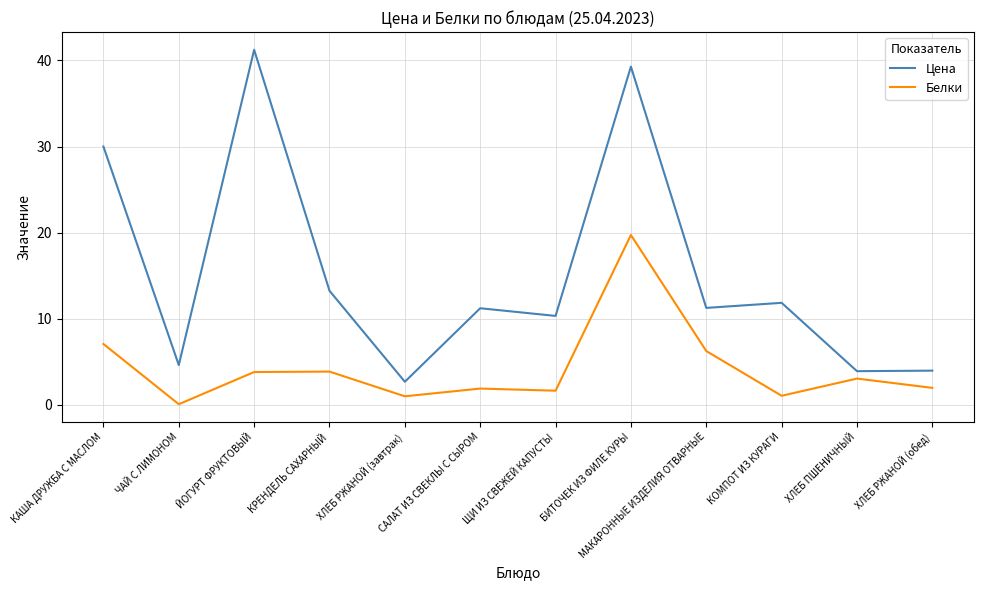

What is the difference between the second highest and second lowest values in the Белки series?

6.1